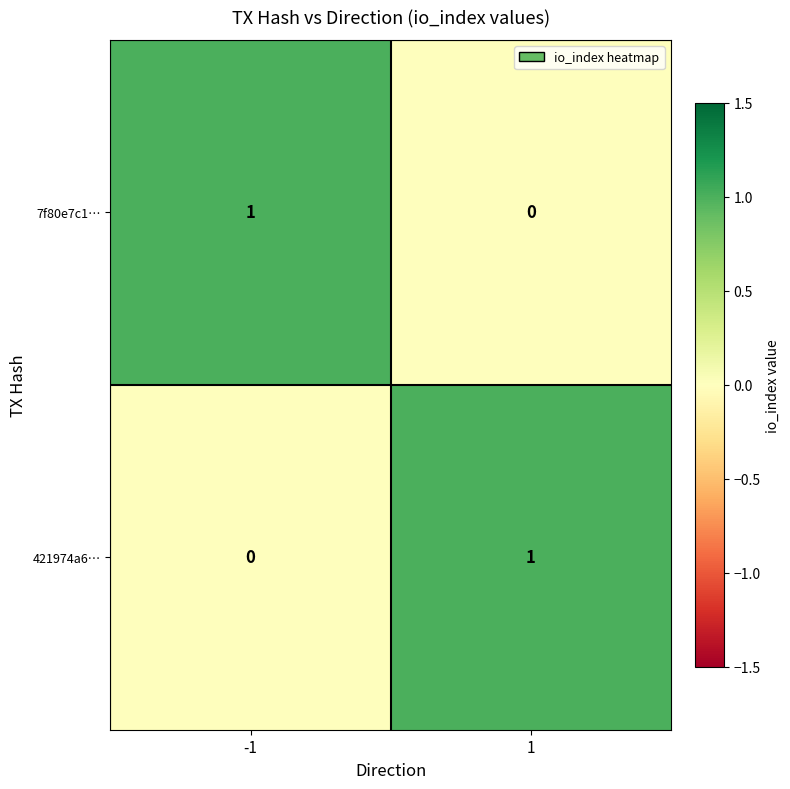

Reading right to left, extract all data points from this chart.

7f80e7c1…: 1=0	-1=1
421974a6…: 1=1	-1=0